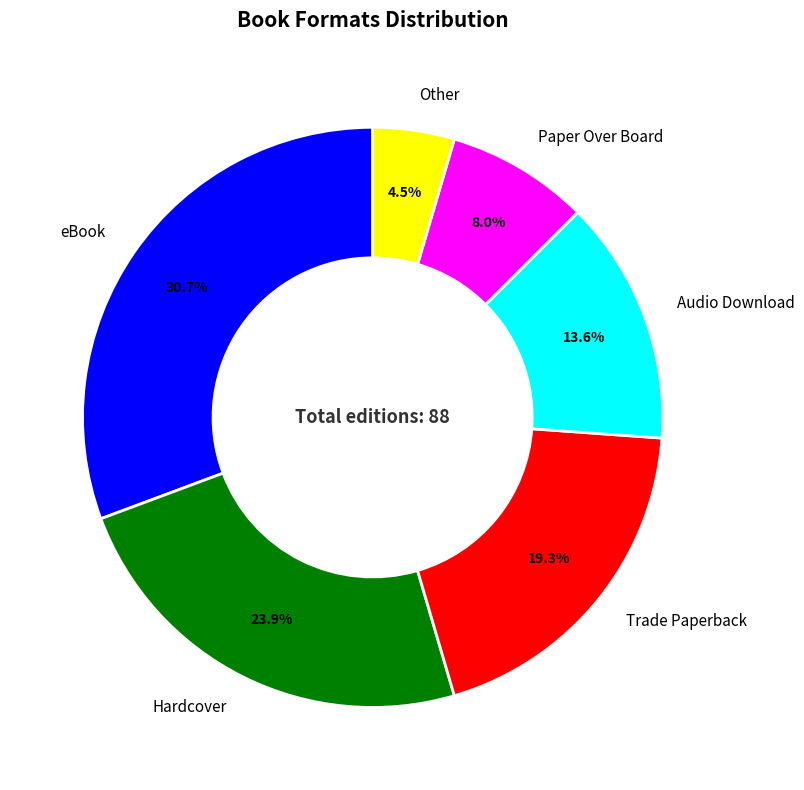

Is there a majority slice in this chart?

No